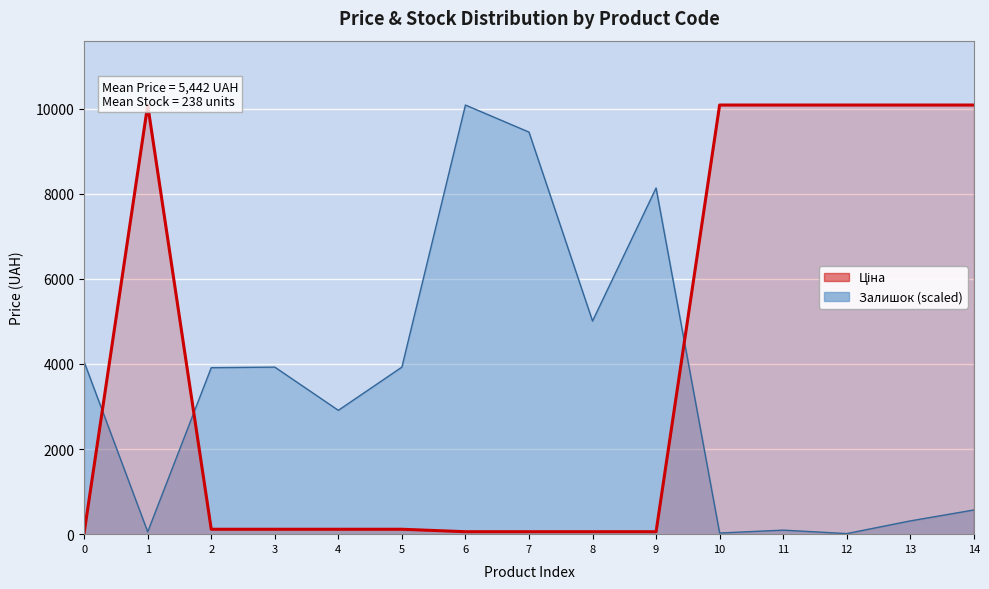

What is the change in value from 5 to 7?

-57.7